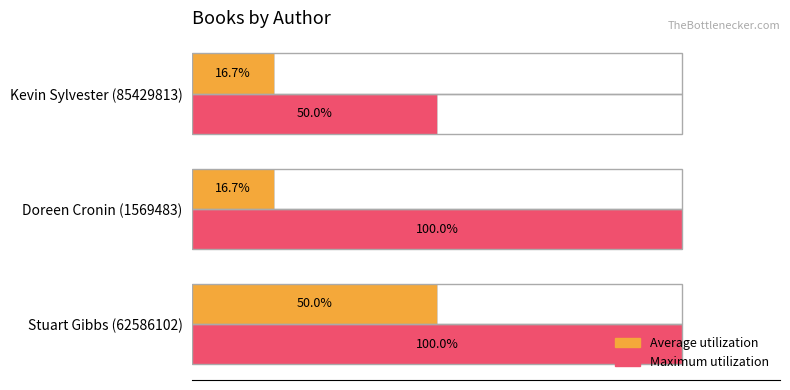

Which series has the widest spread of values?

Maximum utilization